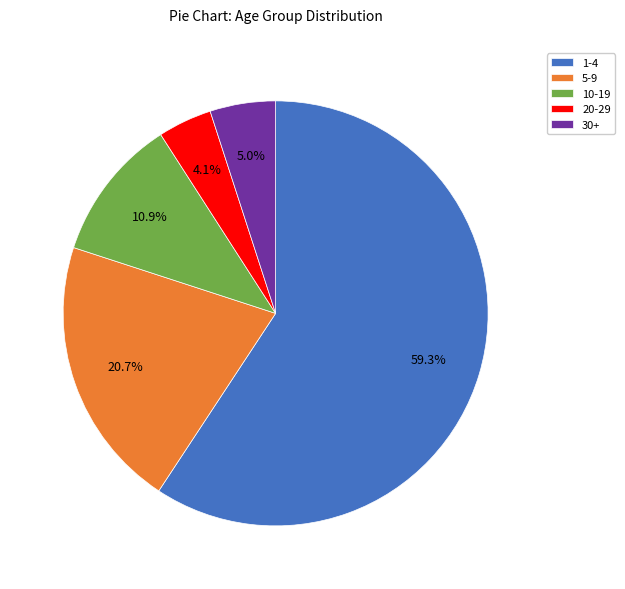

To the nearest percent, what is the combined percentage of 1-4 and 20-29?

63%